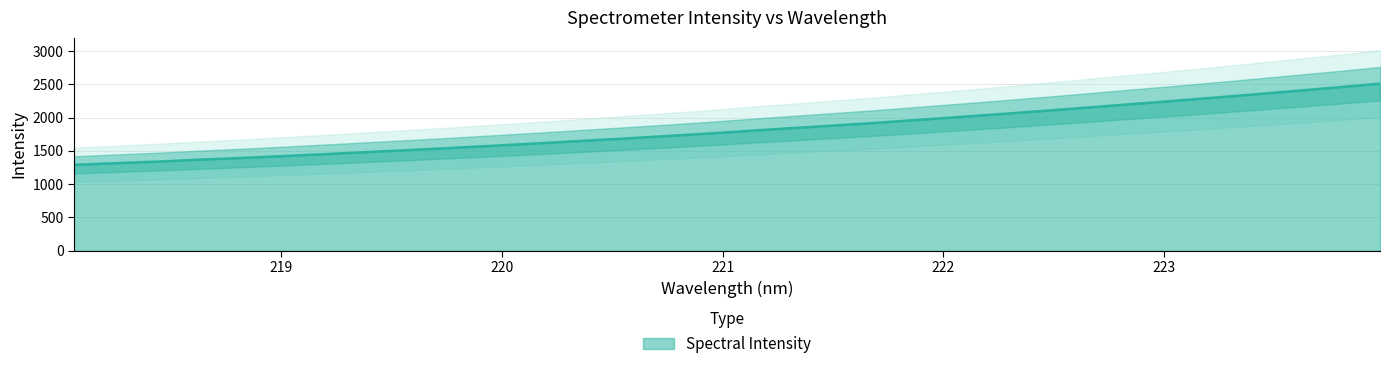

What is the minimum value shown in the chart?

1290.3